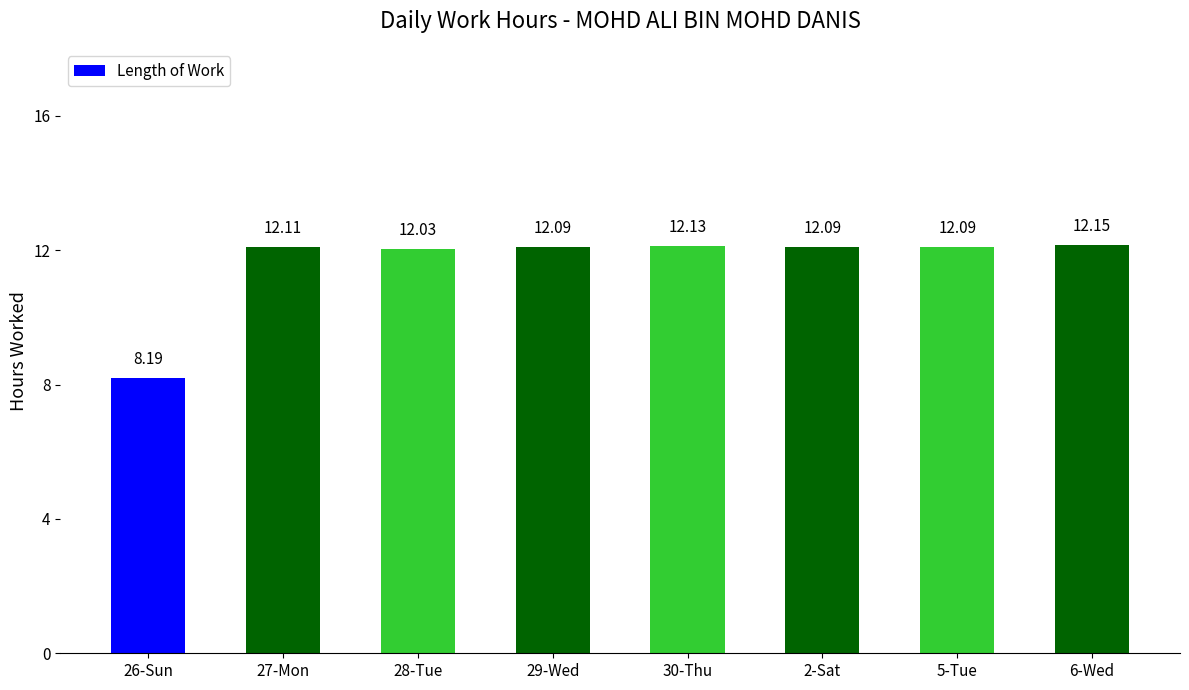

What is the difference between the maximum and minimum values?

4.0